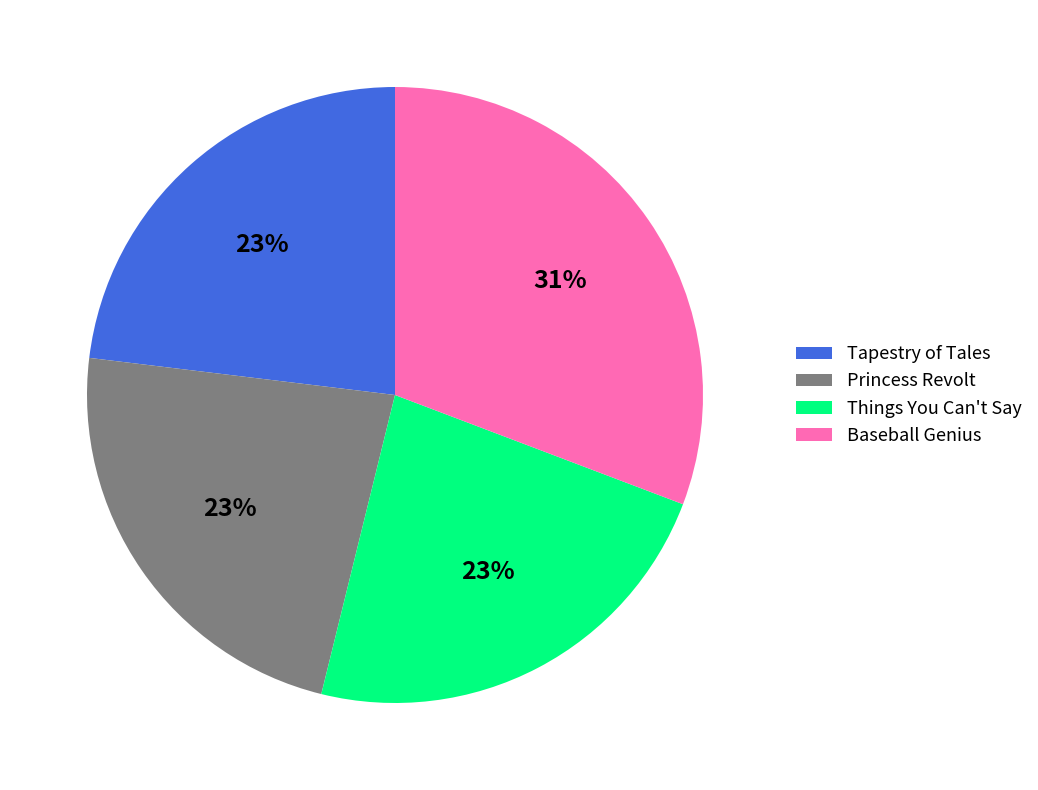

How many slices are in this pie chart?

4